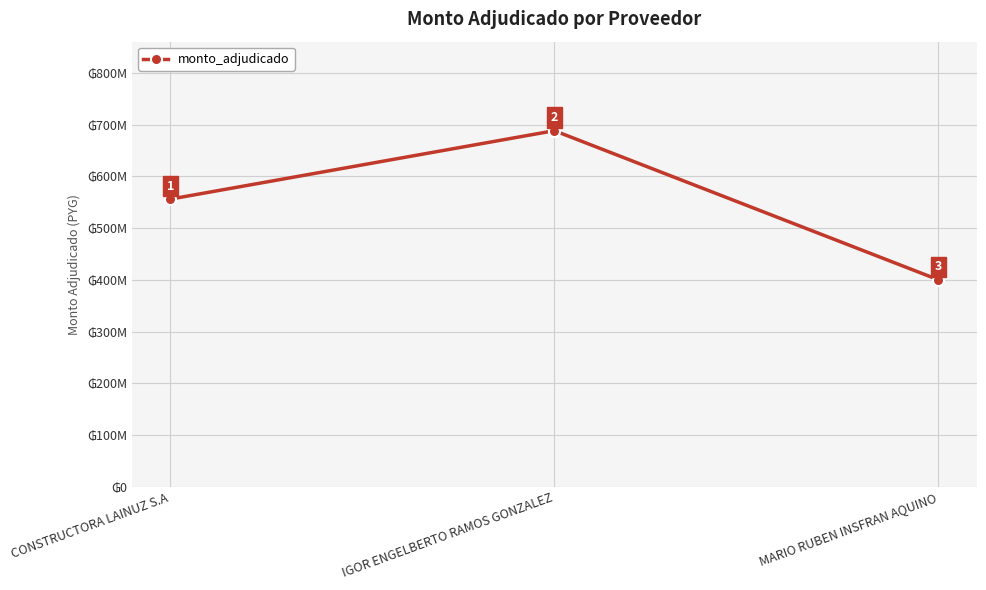

Does the chart have visible grid lines?

Yes